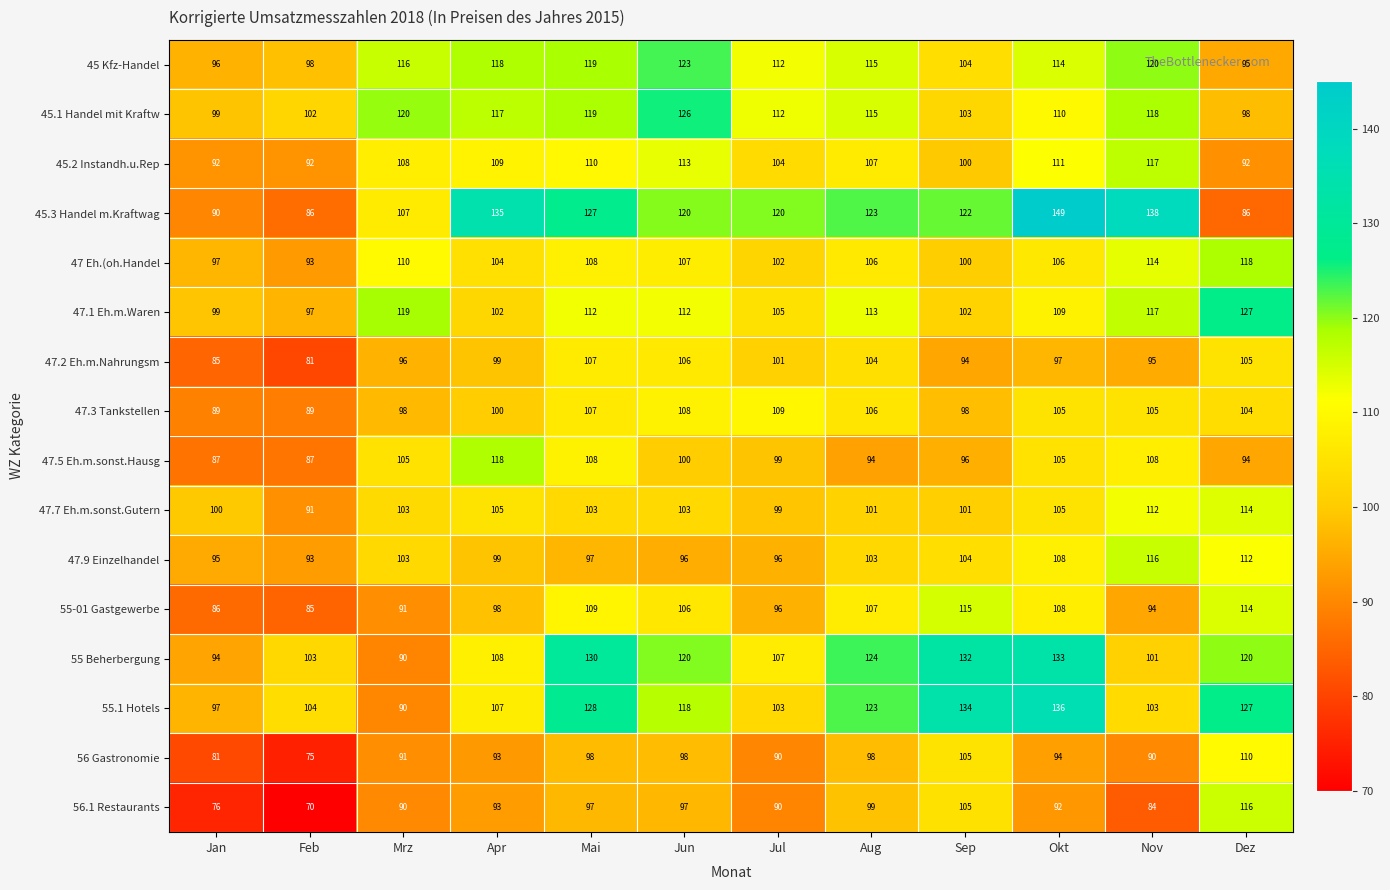

How many data points does each series have?

12